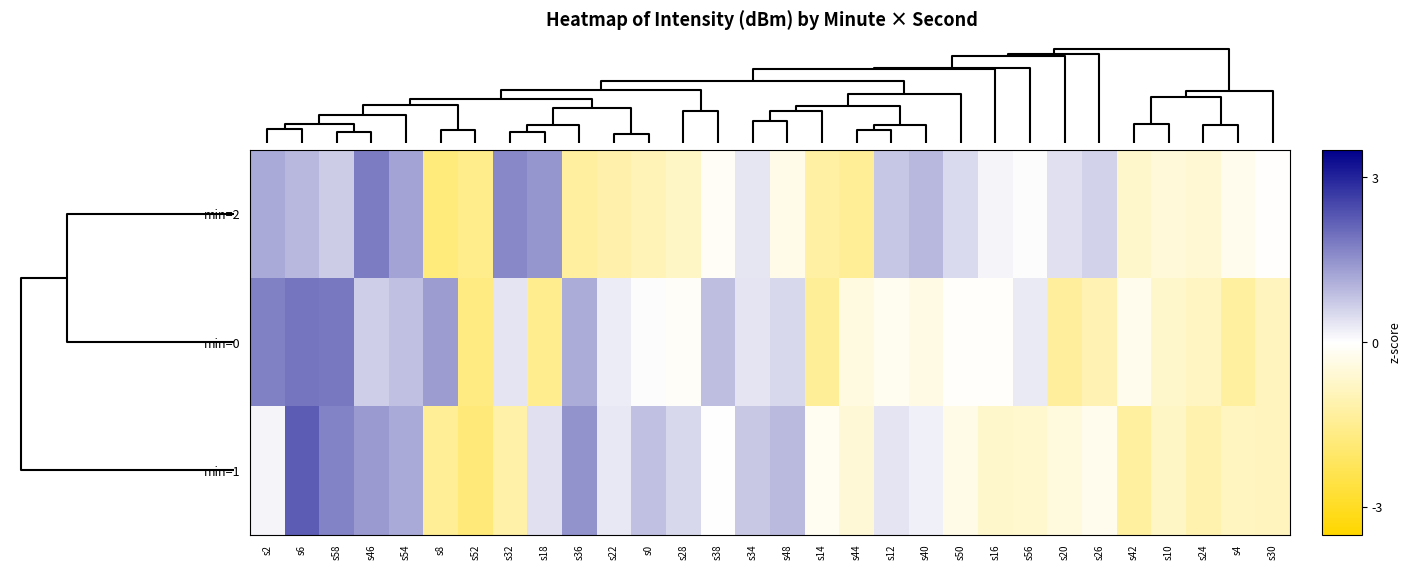

Between s24 and s52, which is larger?

s24